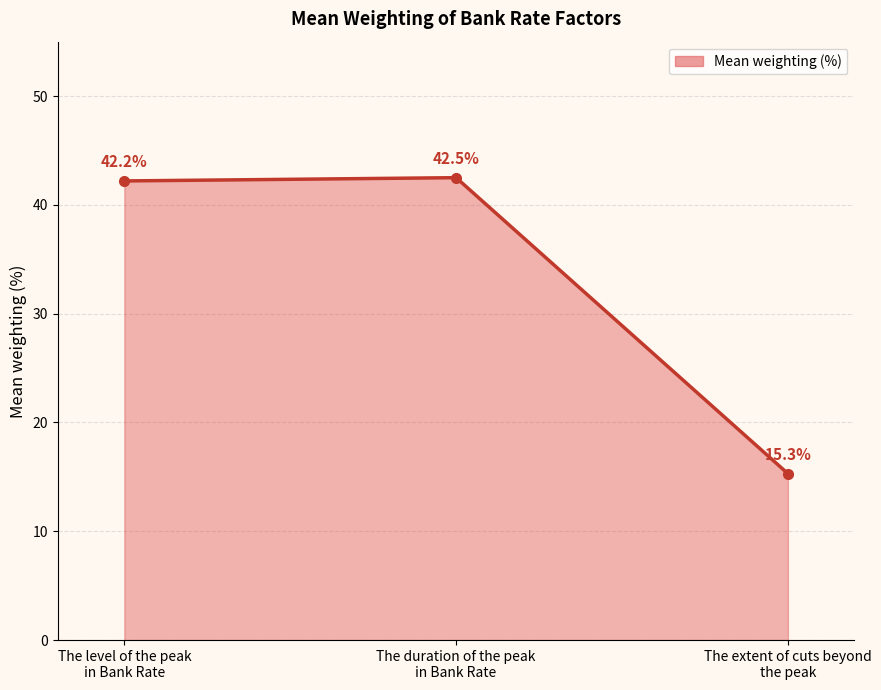

What is the maximum value shown in the chart?

42.5